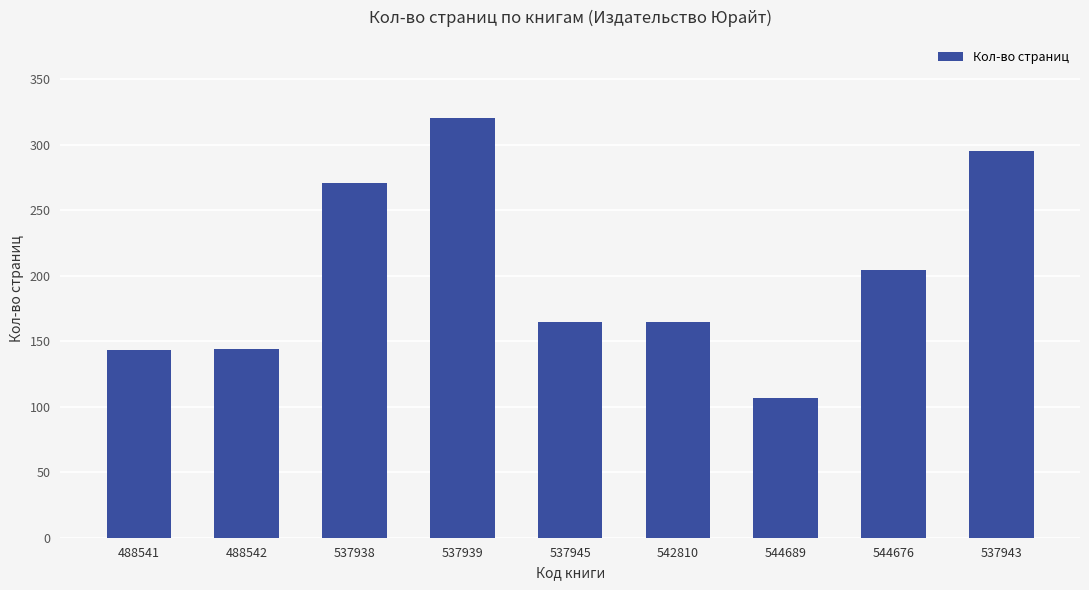

What is the difference between the maximum and second lowest values?

177